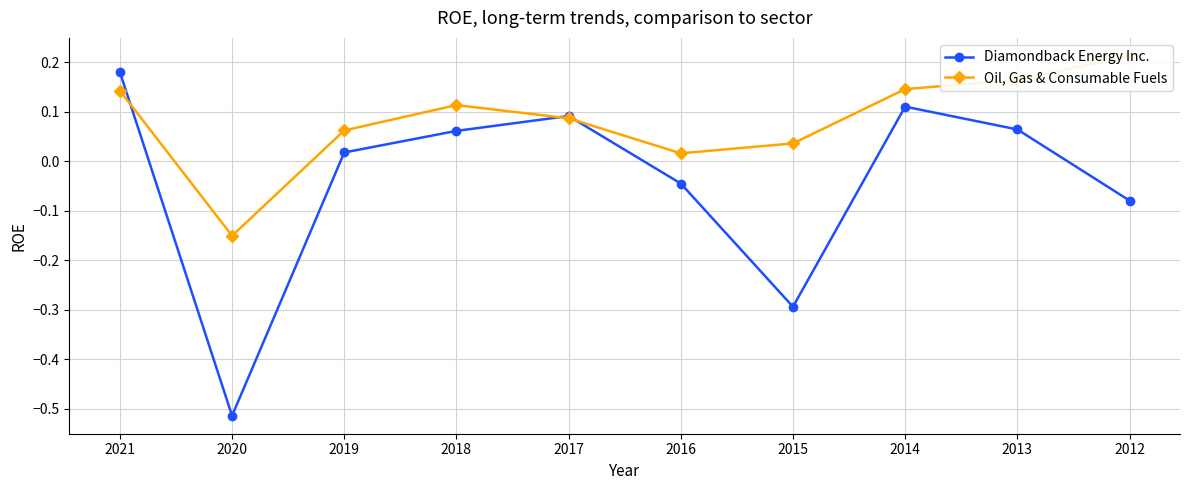

What is the difference between the second highest and second lowest values in the Oil, Gas & Consumable Fuels series?

0.1